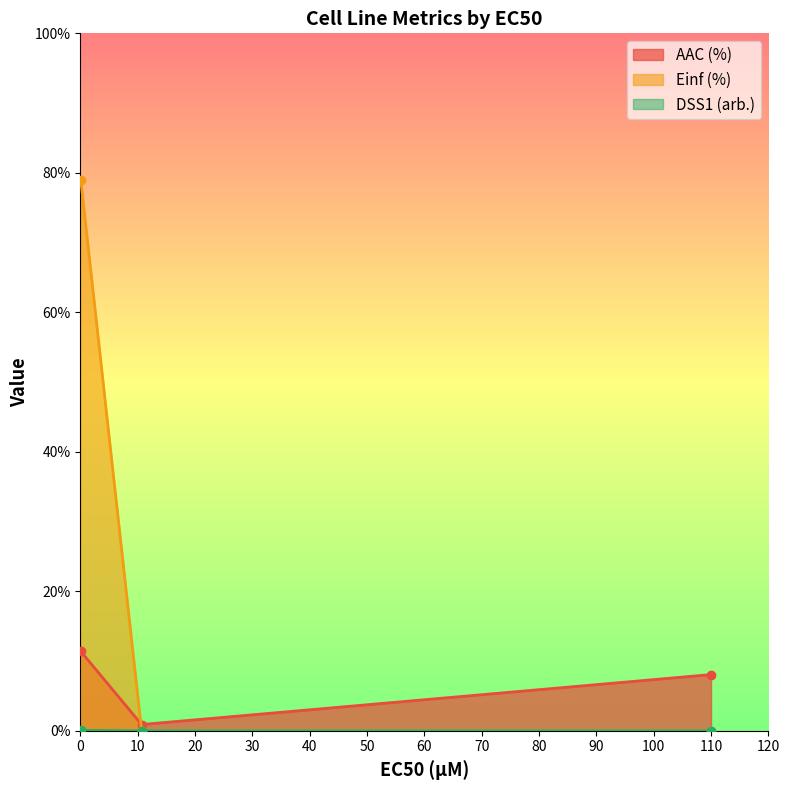

List the series in order of their overall mean, highest first.

Einf (%), AAC (%), DSS1 (arb.)